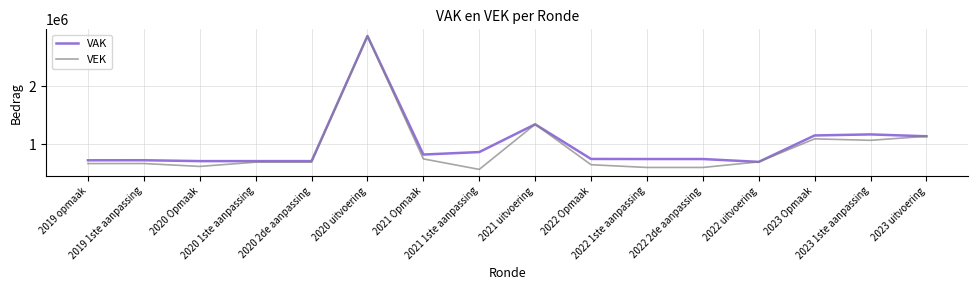

What is the minimum value for VAK?

692649